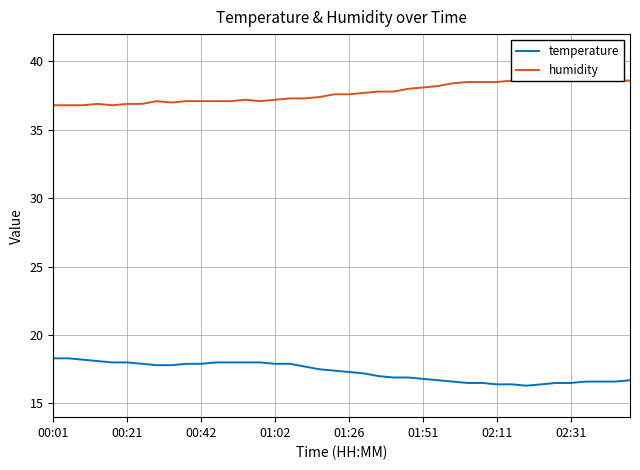

What is the value of the temperature point at the 20th from the left?

17.4